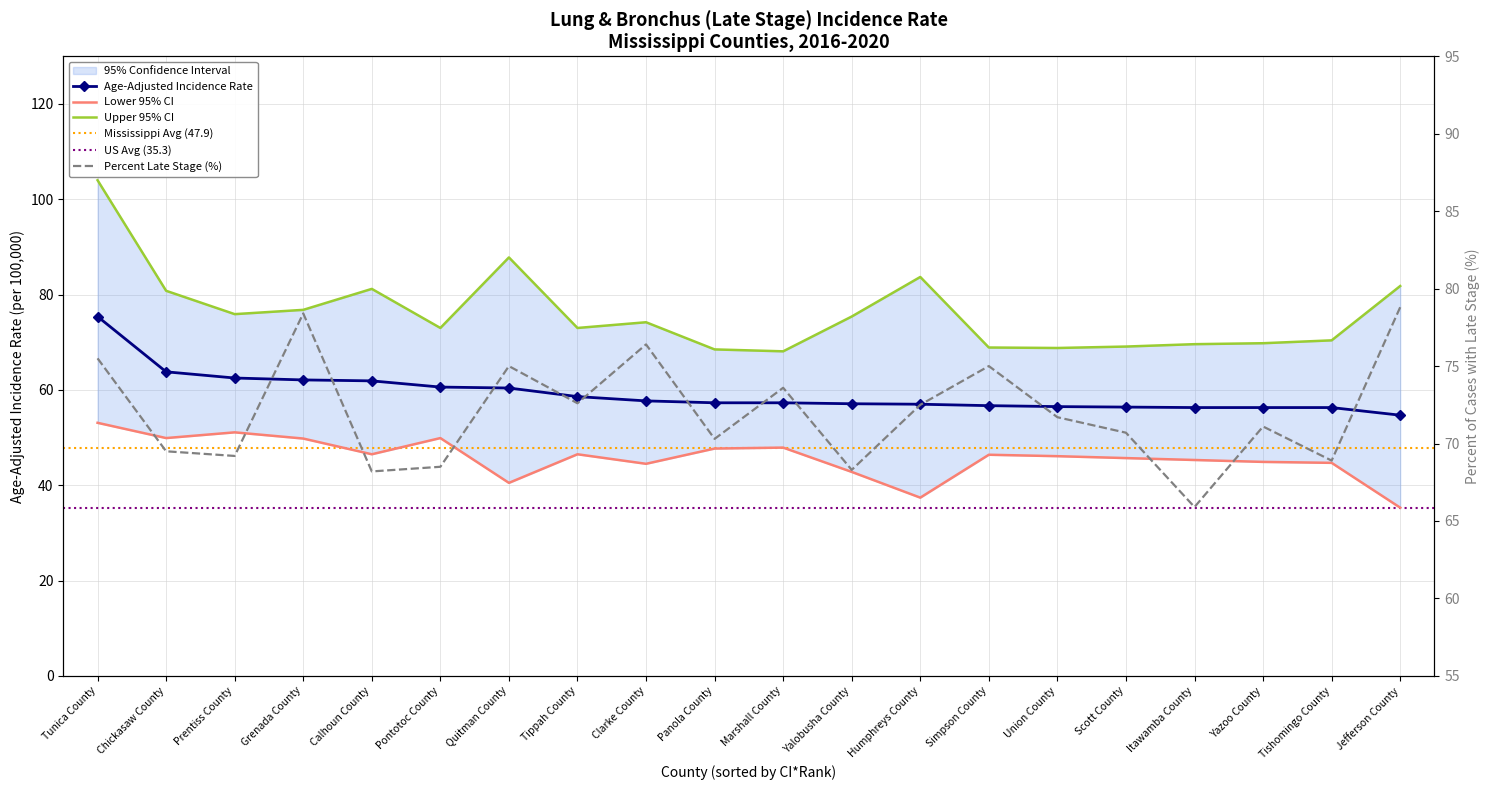

Which label corresponds to the largest value in the chart?

Tunica County